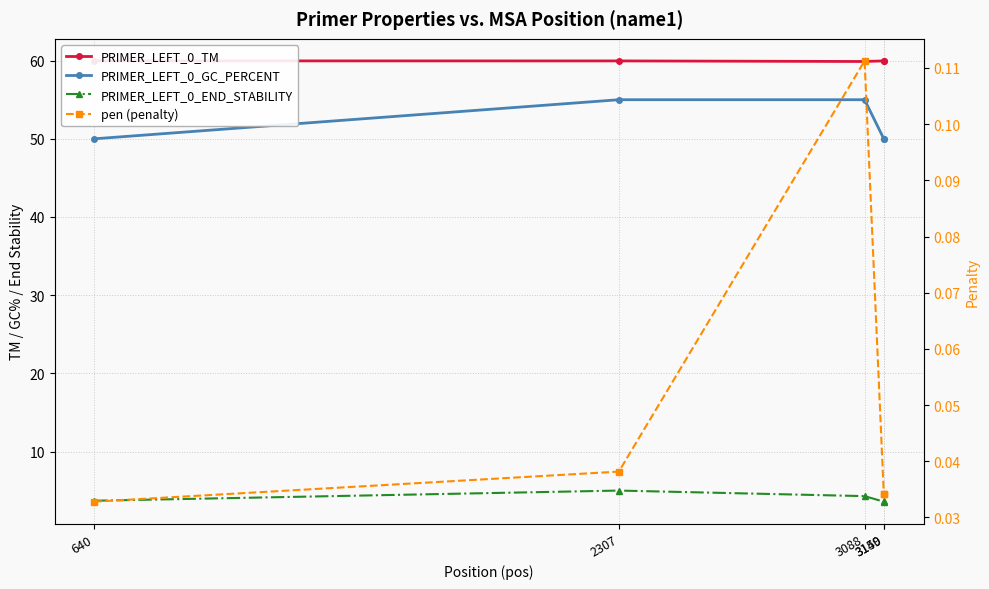

How many lines are shown in the chart?

4